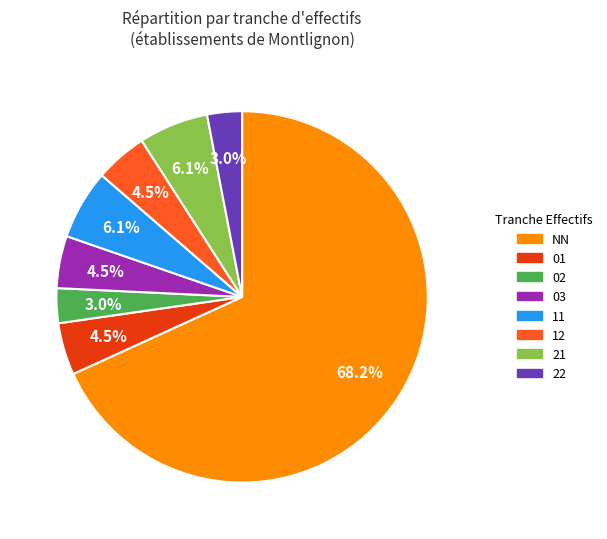

The 21 slice represents 6% of the pie. True or false?

True